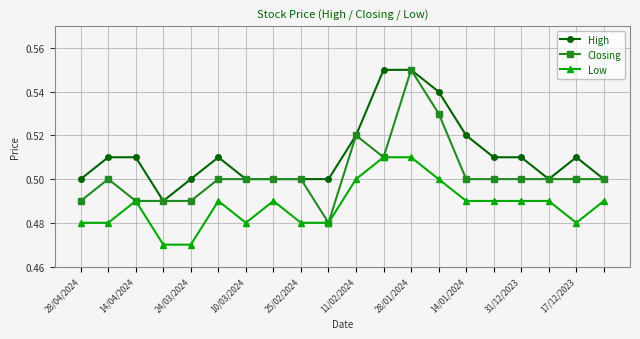

Which series has the largest total across all categories?

High